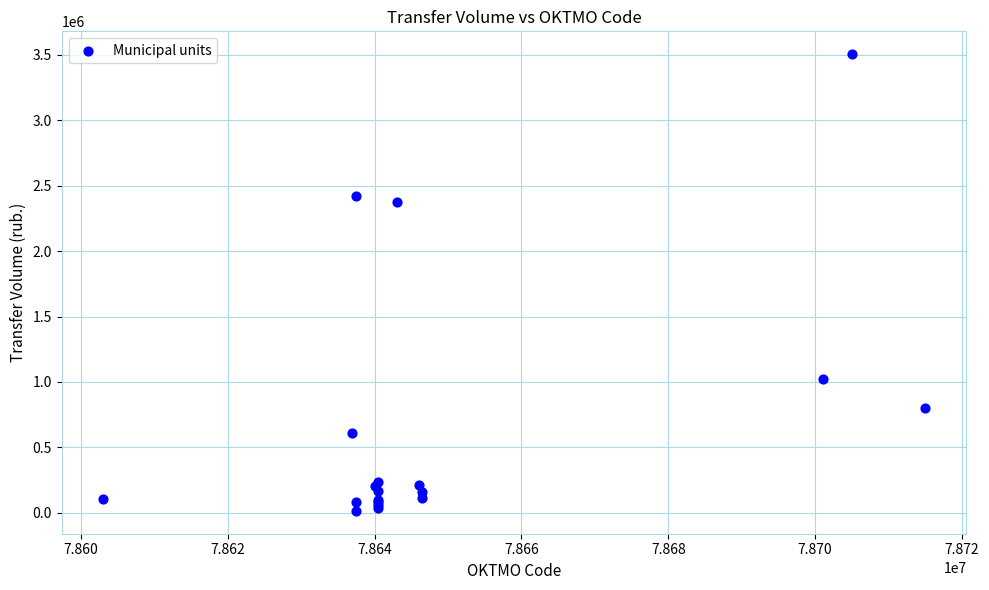

What Y value in the scatter plot is closest to 1759760?

2372877